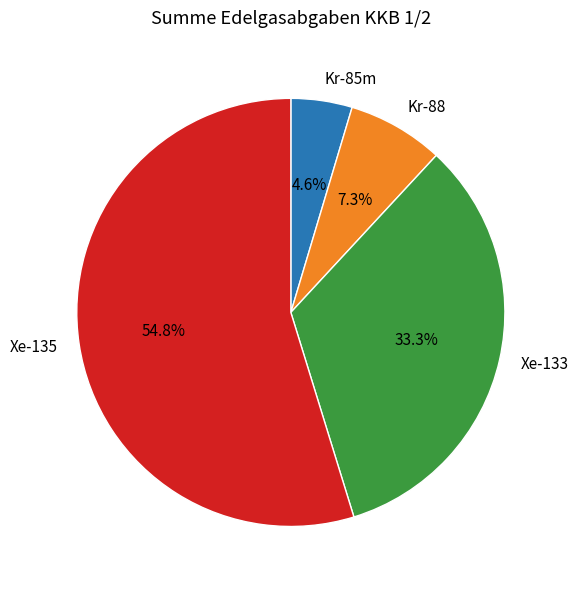

To the nearest percent, what is the difference between the largest and smallest slice percentages?

50%